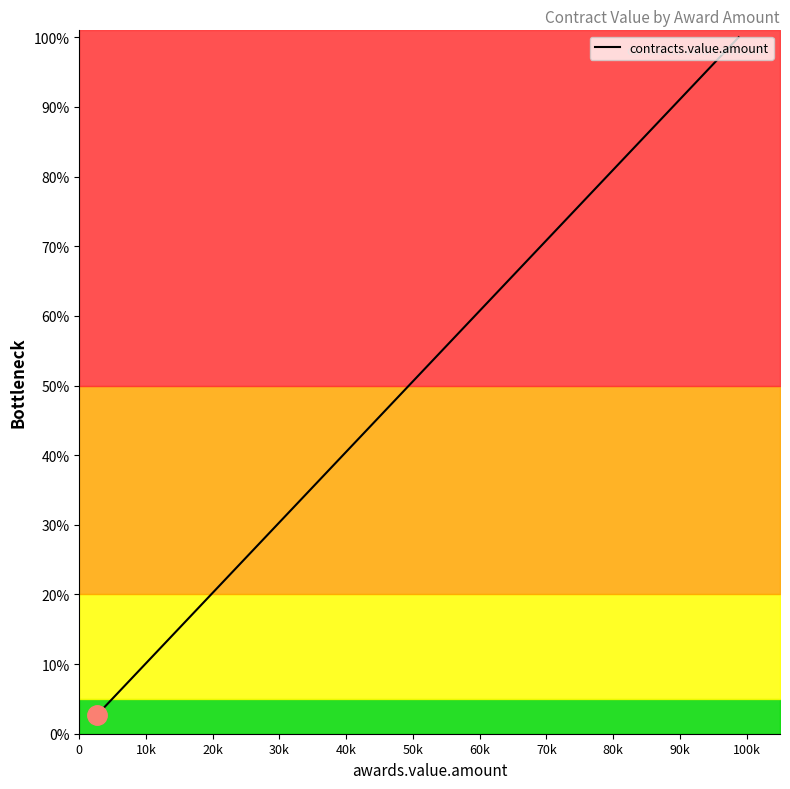

True or false: the data has more than 2 interior local peaks.

False